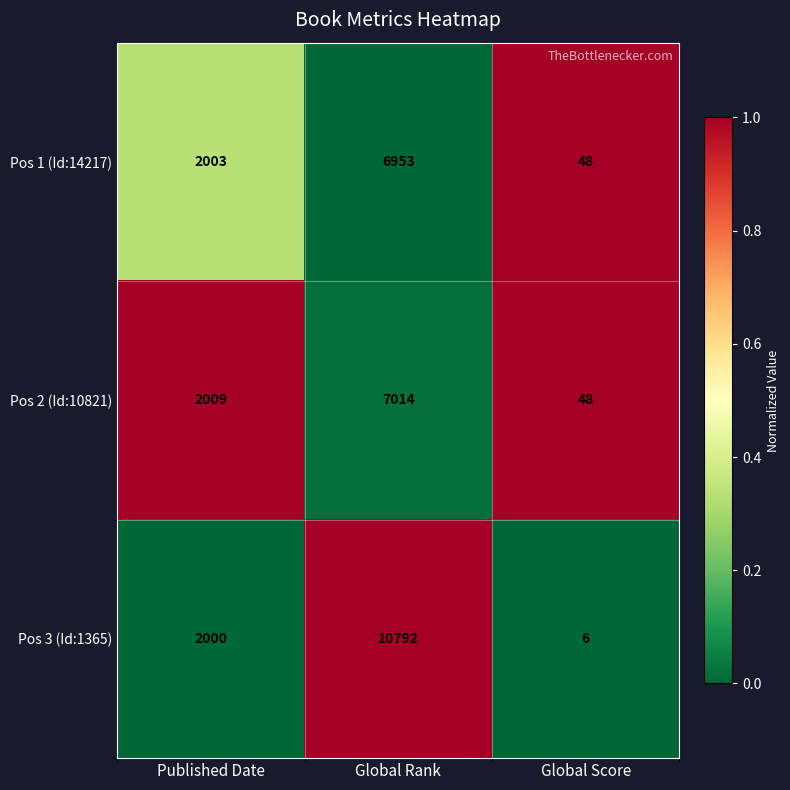

Which series has the largest range (max minus min)?

Pos 3 (Id:1365)